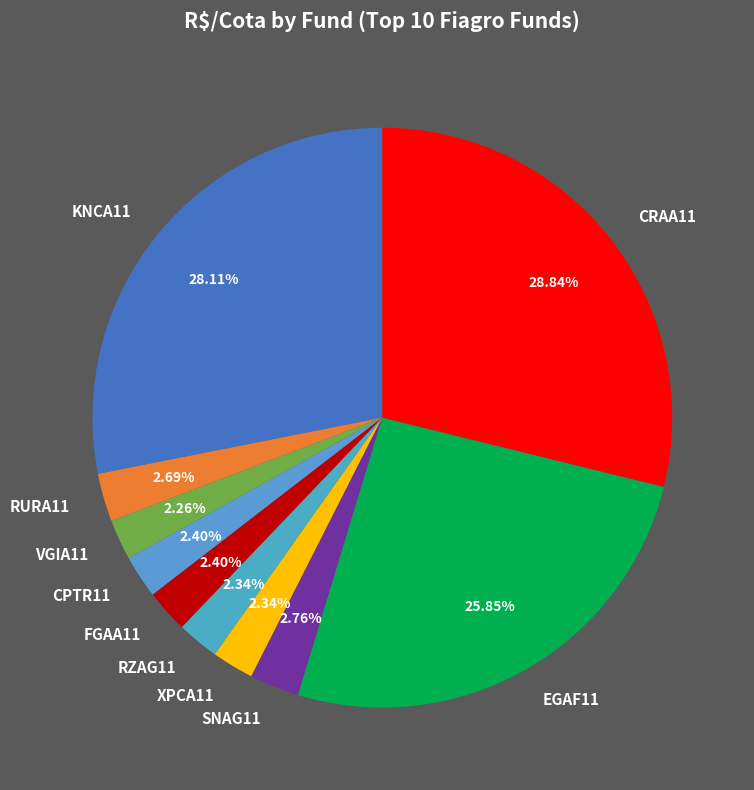

Count the number of slices in the pie.

10